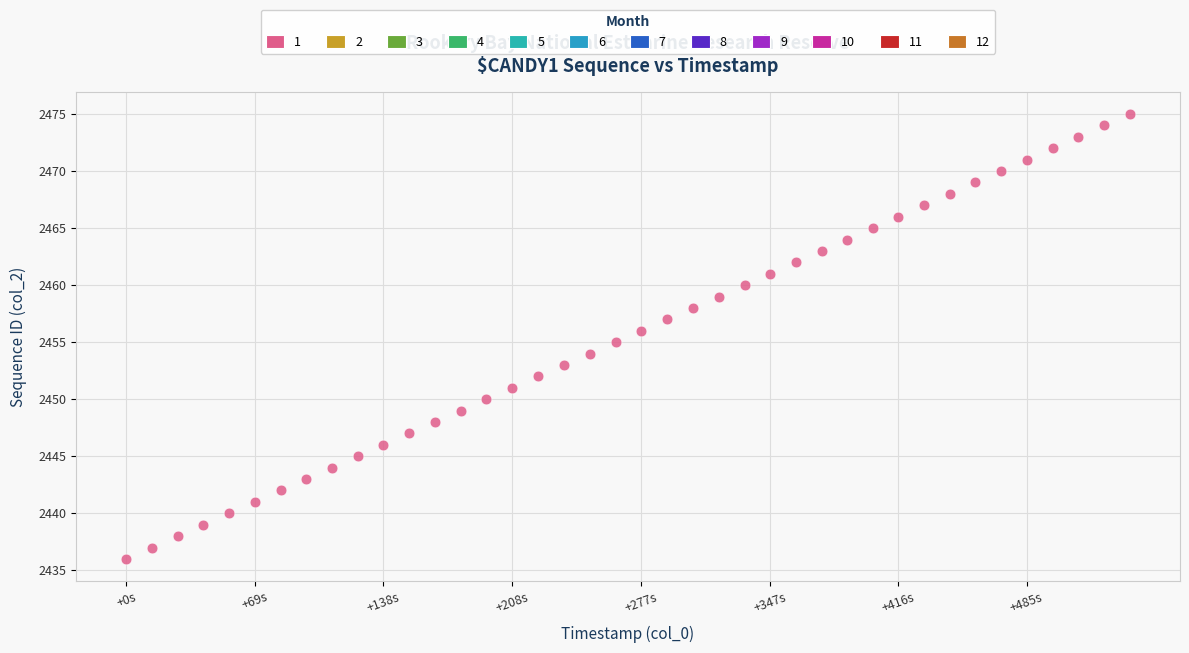

What is the range of Y values (max minus min)?

39